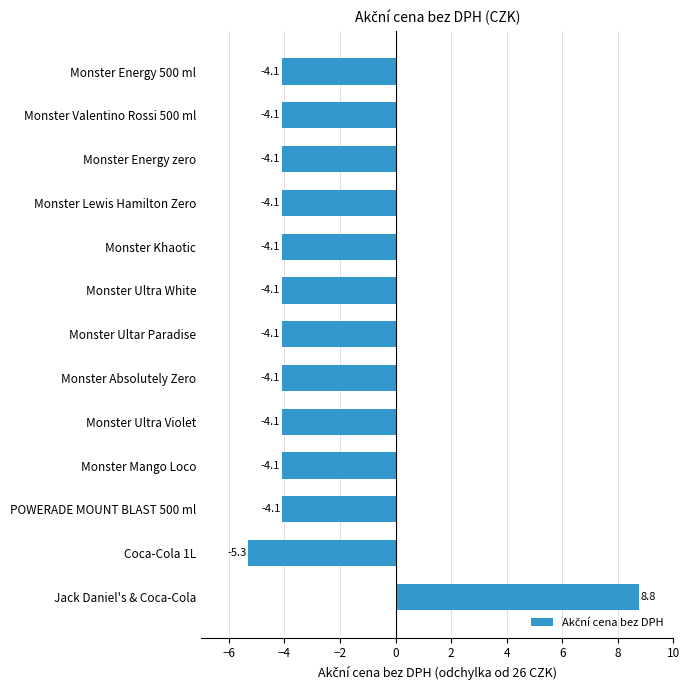

Which label corresponds to the largest value in the chart?

Jack Daniel's & Coca-Cola